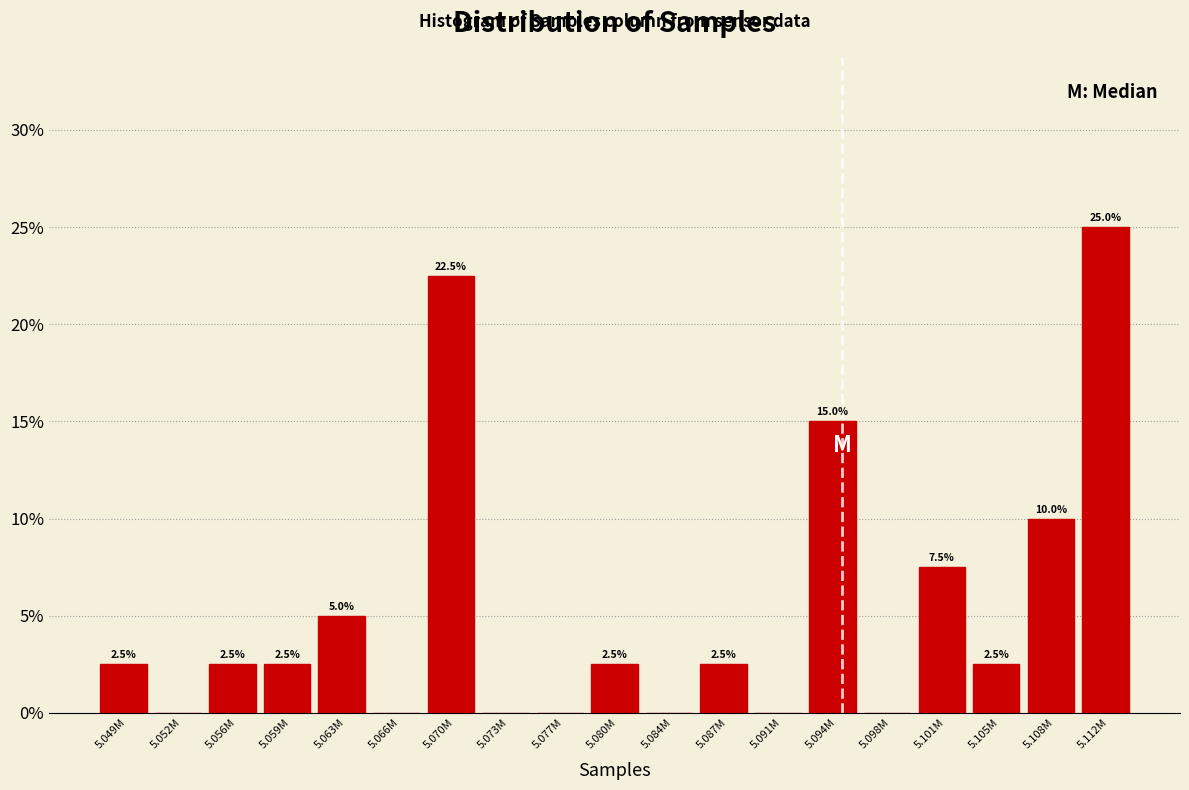

Reading left to right, what are all the values shown in this chart?

5.049M=2.5	5.052M=0.0	5.056M=2.5	5.059M=2.5	5.063M=5.0	5.066M=0.0	5.070M=22.5	5.073M=0.0	5.077M=0.0	5.080M=2.5	5.084M=0.0	5.087M=2.5	5.091M=0.0	5.094M=15.0	5.098M=0.0	5.101M=7.5	5.105M=2.5	5.108M=10.0	5.112M=25.0